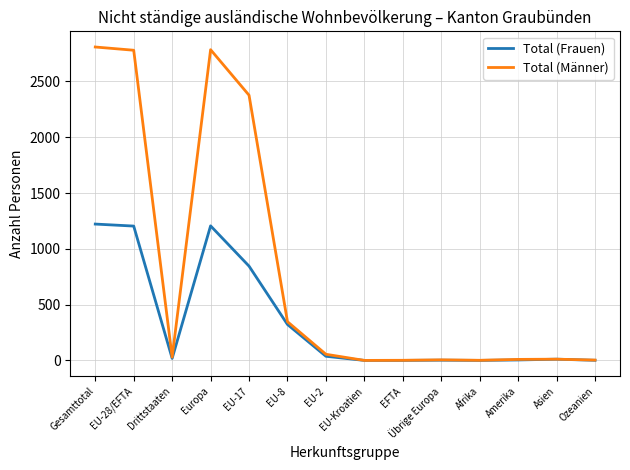

List the series in order of their peak value, lowest first.

Total (Frauen), Total (Männer)